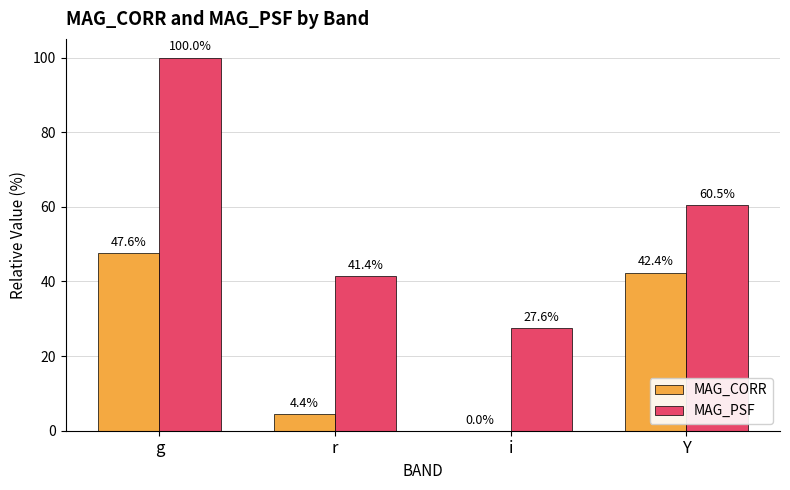

Between i and Y, which series saw the biggest shift?

MAG_CORR